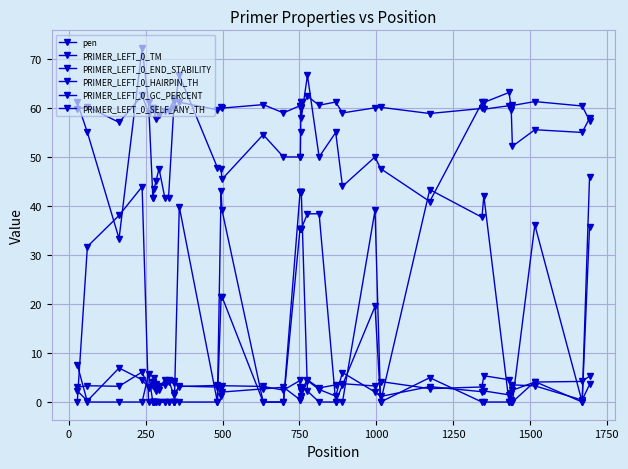

Reading left to right, what are all the values shown in this chart?

pen: 2.3	0.2	6.9	4.5	3.0	4.1	4.1	3.4	2.3	2.4	4.6	4.6	1.4	1.8	3.2	3.4	1.2	2.0	2.7	3.0	0.5	0.5	1.2	2.2	1.1	4.4	2.6	1.2	6.0	2.0	1.1	3.1	2.1	2.3	1.5	0.5	3.5	3.3	0.4	3.6
PRIMER_LEFT_0_TM: 59.7	60.2	57.1	62.5	59.0	60.1	60.1	59.6	57.7	58.6	59.4	59.4	61.4	61.8	61.2	59.6	60.2	60.0	60.7	59.0	60.5	60.5	61.2	60.2	59.9	62.4	60.6	61.2	59.0	60.0	60.1	58.9	59.9	59.7	60.5	59.5	60.5	61.3	60.4	57.4
PRIMER_LEFT_0_END_STABILITY: 3.0	3.3	3.2	6.1	2.9	3.4	3.4	4.9	3.6	3.2	3.5	4.1	3.9	4.3	3.2	3.1	2.8	3.3	3.2	2.4	4.4	3.2	2.8	2.7	2.4	4.5	2.9	3.5	3.7	3.3	4.2	2.7	3.1	5.4	4.5	1.8	2.4	4.1	4.2	5.3
PRIMER_LEFT_0_HAIRPIN_TH: 0.0	31.7	38.1	43.9	0.0	0.0	0.0	0.0	0.0	0.0	0.0	0.0	0.0	0.0	39.8	0.0	43.1	39.2	0.0	0.0	35.4	35.4	35.4	35.4	35.4	38.4	38.4	0.0	0.0	39.1	0.0	43.3	37.7	42.1	0.0	0.0	0.0	36.1	0.0	45.9
PRIMER_LEFT_0_GC_PERCENT: 61.1	55.0	33.3	72.2	61.1	41.7	41.7	43.5	45.0	47.6	41.7	41.7	60.0	60.0	66.7	47.8	47.6	45.5	54.5	50.0	50.0	50.0	55.0	61.1	57.9	66.7	50.0	55.0	44.0	50.0	47.6	40.9	61.1	61.1	63.2	60.0	52.2	55.6	55.0	57.9
PRIMER_LEFT_0_SELF_ANY_TH: 7.6	0.0	0.0	0.0	5.8	0.0	0.0	0.0	0.0	0.0	0.0	0.0	0.0	0.0	0.0	0.0	21.5	21.5	0.0	0.0	42.8	42.8	42.8	42.8	42.8	2.2	0.0	0.0	3.5	19.5	0.0	5.0	0.0	0.0	0.0	0.0	0.0	4.2	0.0	35.7